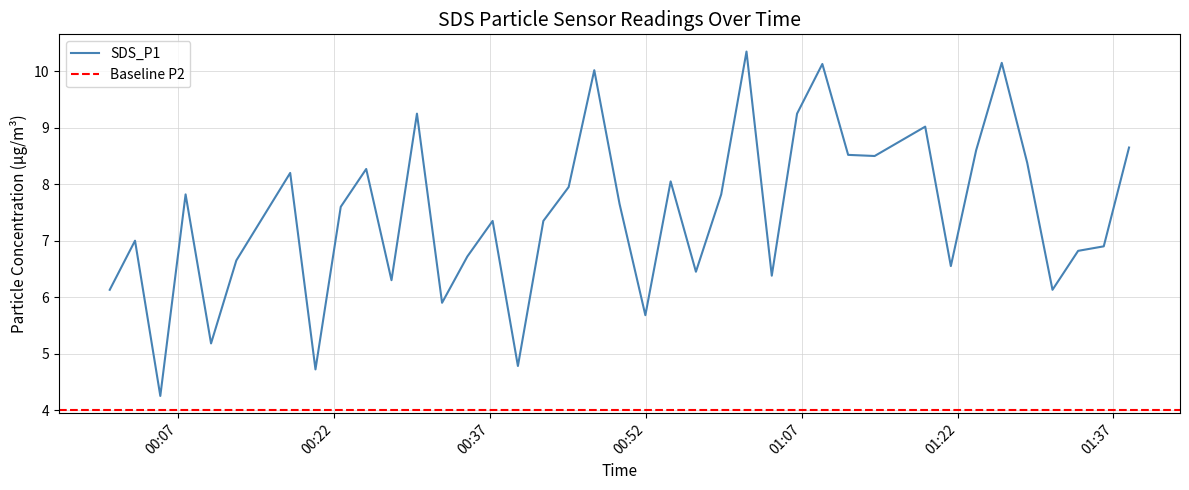

Is this an area chart (filled region under the line)?

No